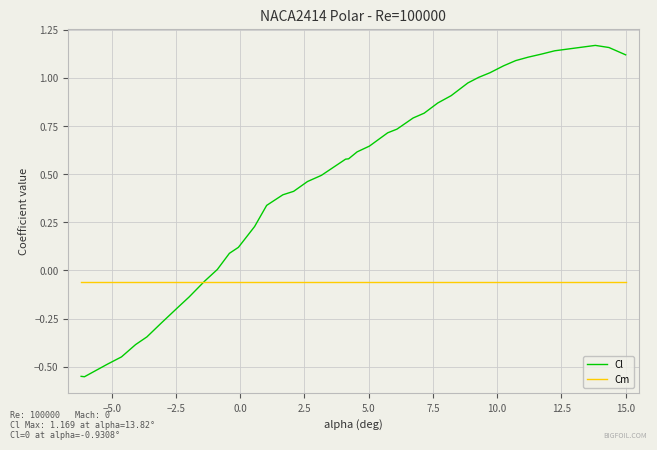

Rank the series by their maximum value, from highest to lowest.

Cl, Cm